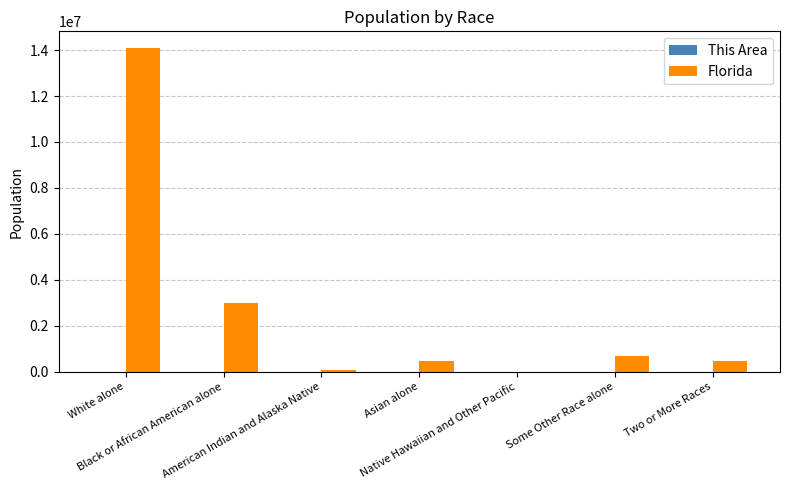

What is the maximum value shown in the chart?

14109162